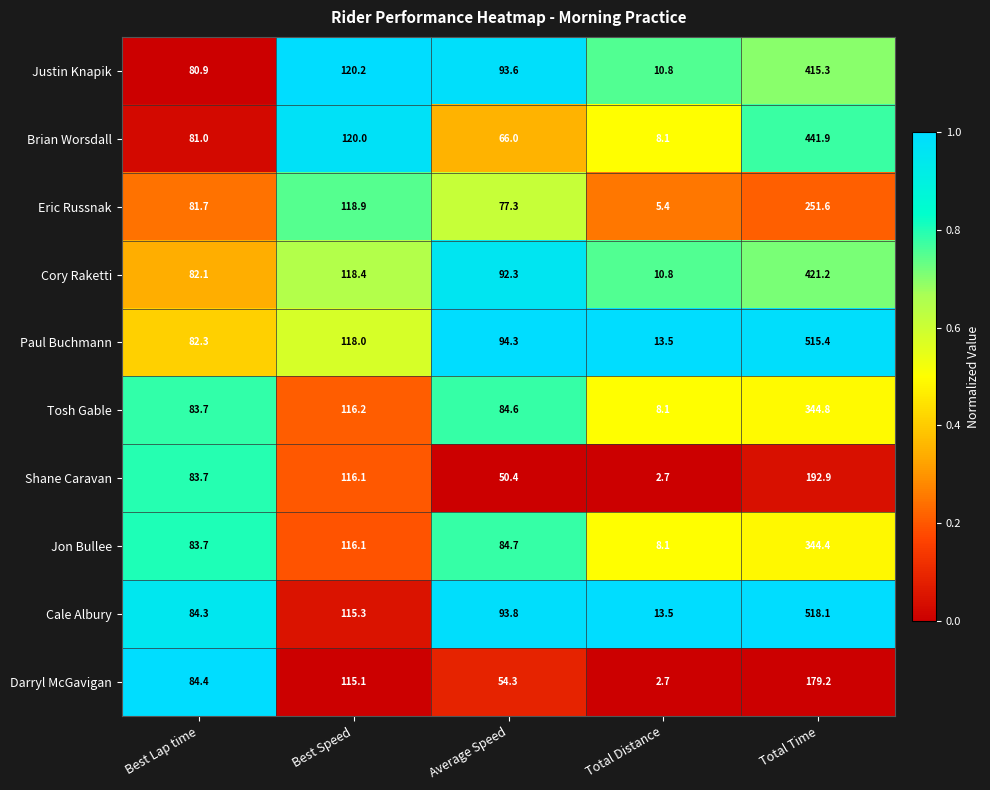

What is the average value of the Jon Bullee series?

127.4